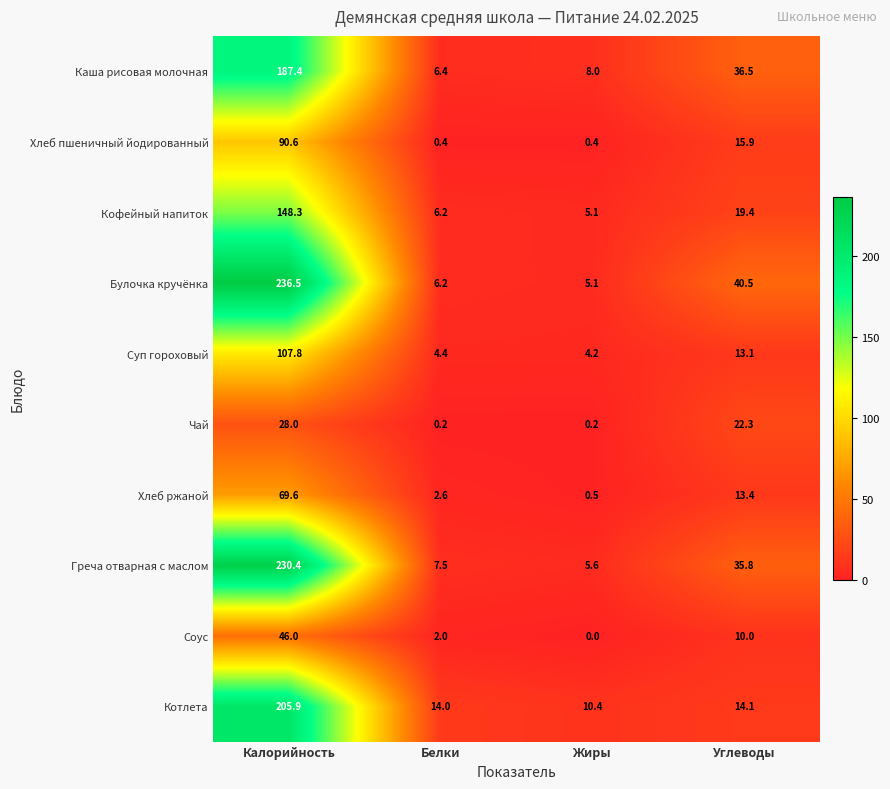

True or false: Чай has a value of 0.2 at Белки.

True